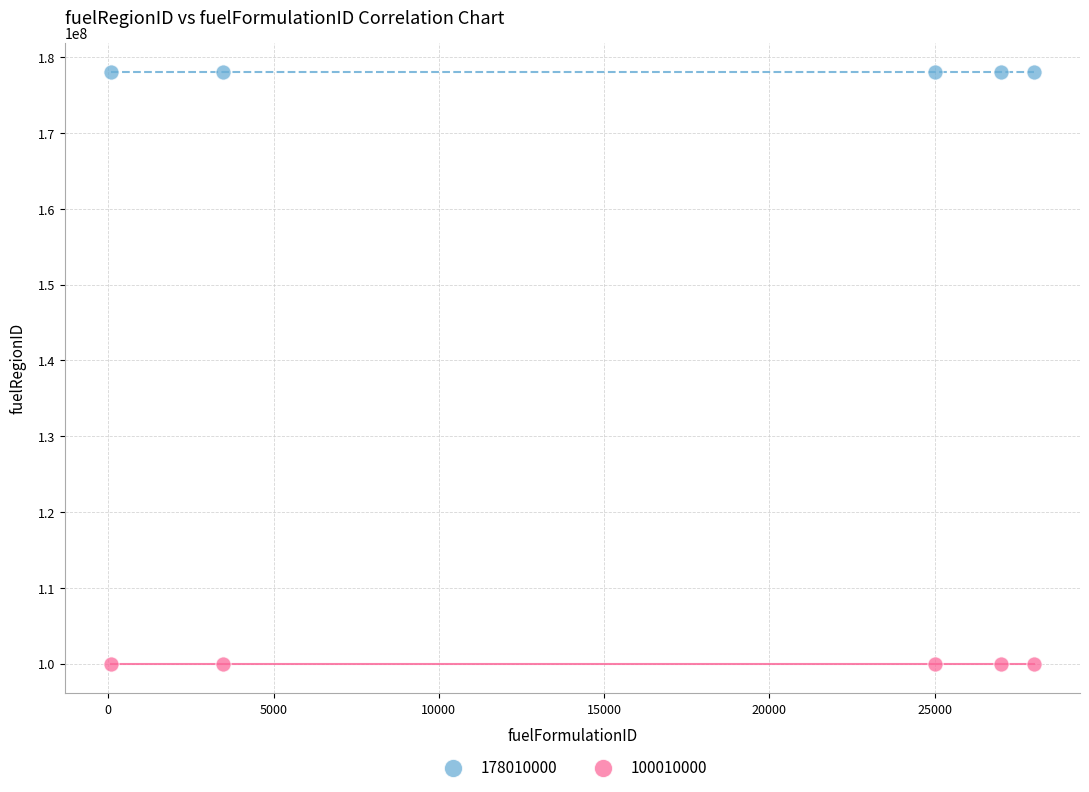

Which series reaches the minimum Y coordinate?

100010000